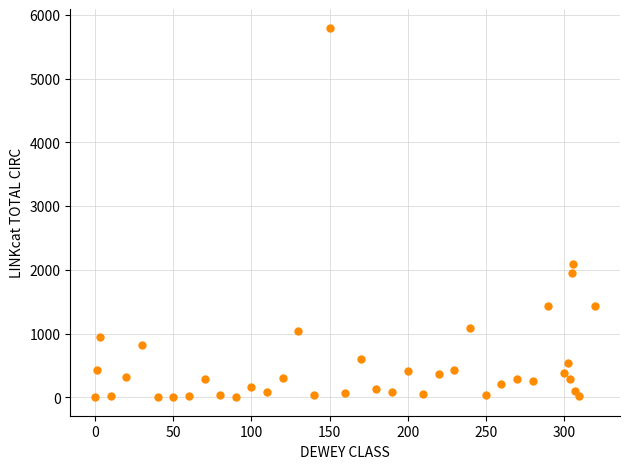

What Y value in the scatter plot is closest to 2901?

2094